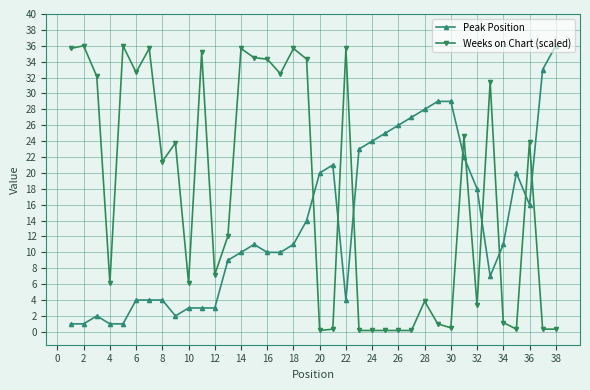

What is the difference between the maximum and minimum values in the Weeks on Chart (scaled) series?

35.8